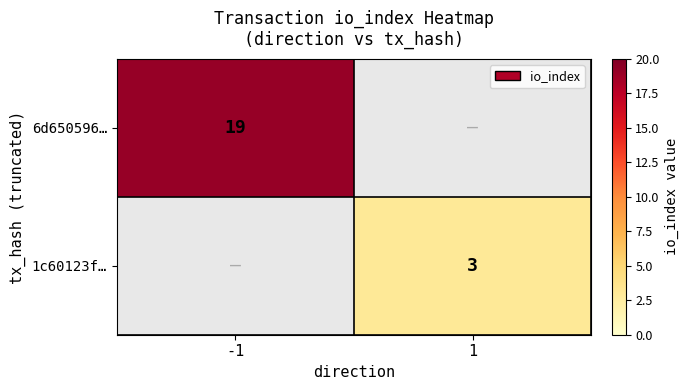

Is the value of 6d650596… at -1 greater than the value of 1c60123f… at 1?

Yes